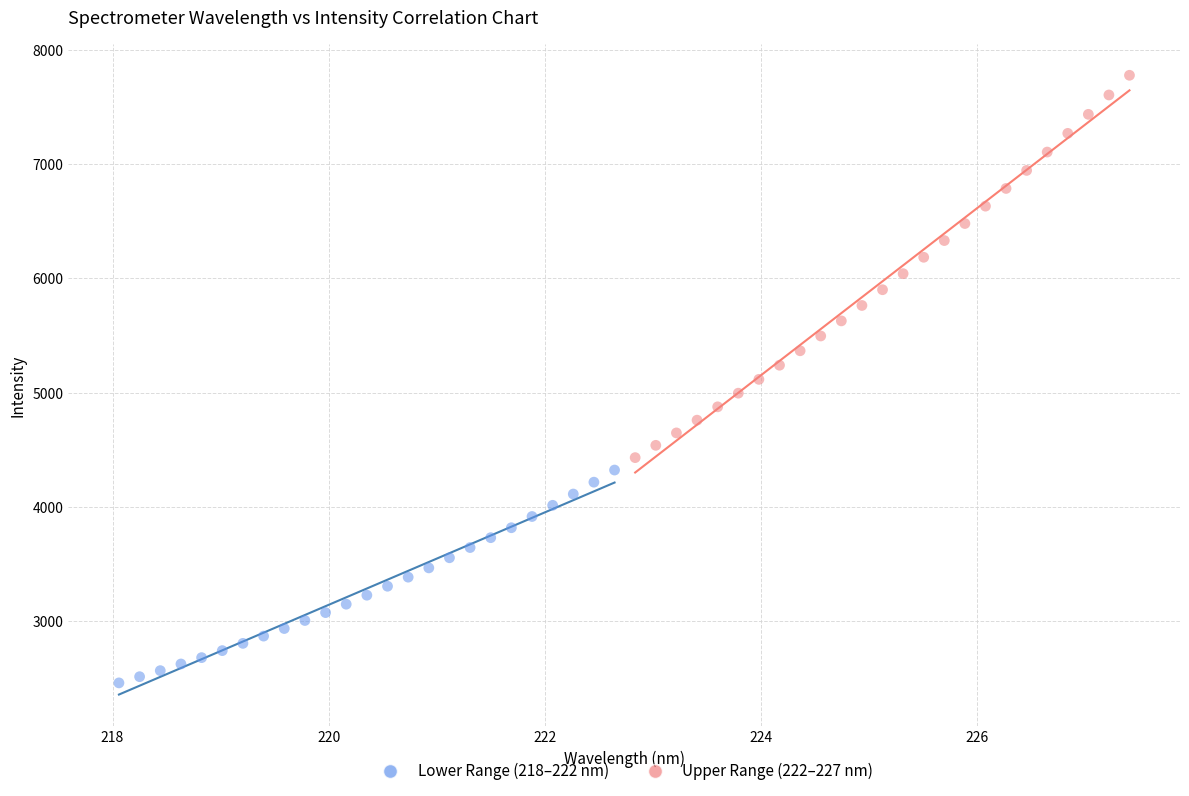

Which series reaches the maximum Y coordinate?

Upper Range (222–227 nm)